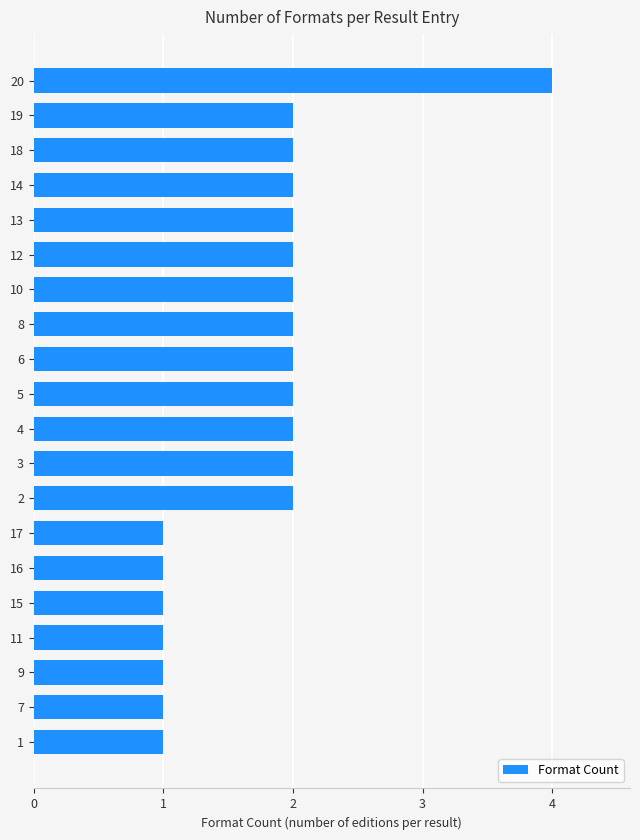

How many categories are shown in the chart?

20